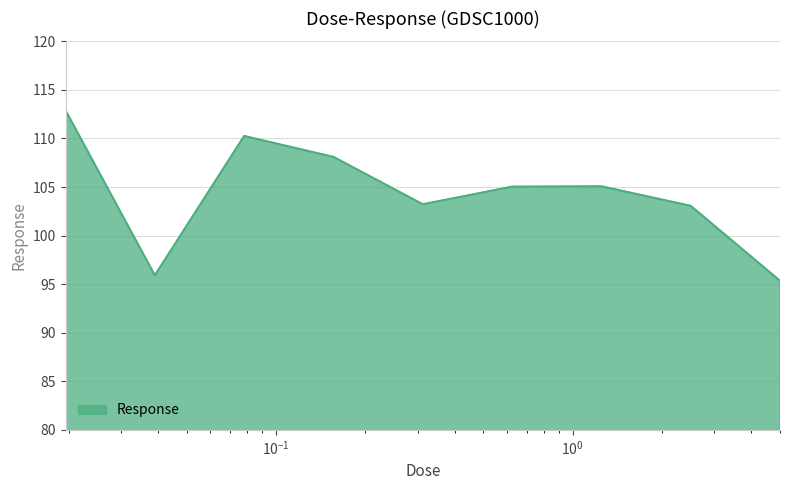

Count the number of values greater than 105.

5